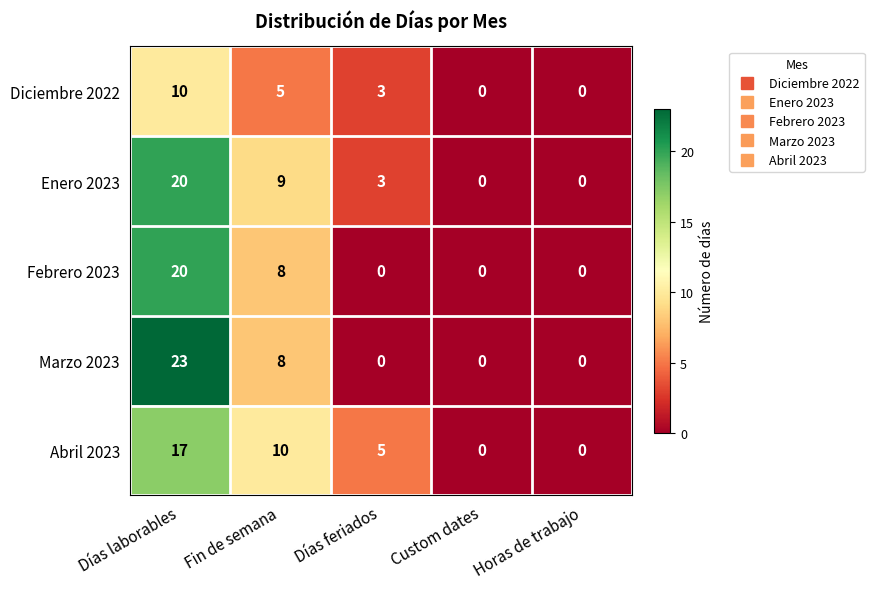

Reading left to right, list all the values displayed in this chart.

Diciembre 2022: Días laborables=10	Fin de semana=5	Días feriados=3	Custom dates=0	Horas de trabajo=0
Enero 2023: Días laborables=20	Fin de semana=9	Días feriados=3	Custom dates=0	Horas de trabajo=0
Febrero 2023: Días laborables=20	Fin de semana=8	Días feriados=0	Custom dates=0	Horas de trabajo=0
Marzo 2023: Días laborables=23	Fin de semana=8	Días feriados=0	Custom dates=0	Horas de trabajo=0
Abril 2023: Días laborables=17	Fin de semana=10	Días feriados=5	Custom dates=0	Horas de trabajo=0